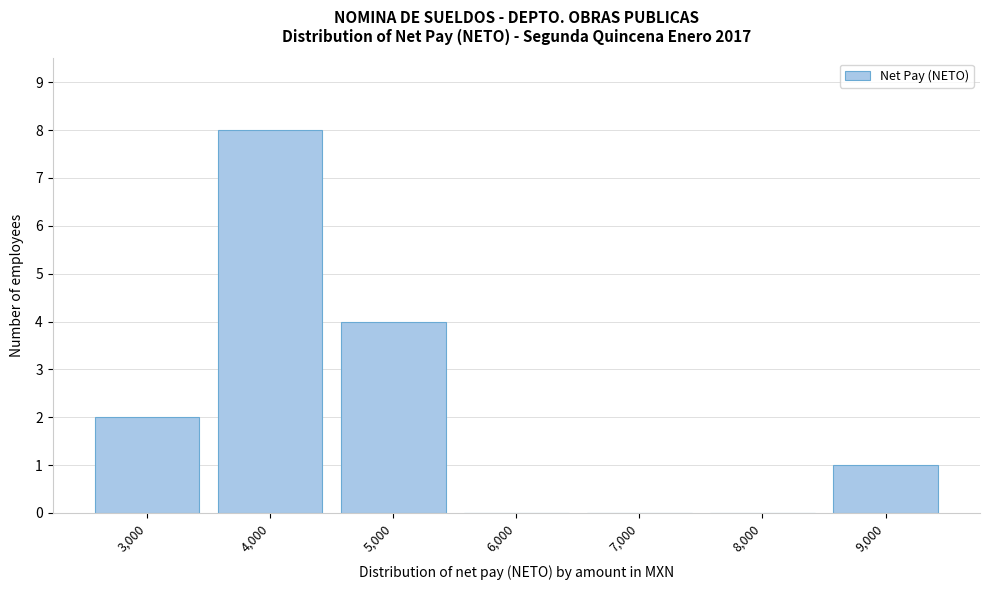

Reading left to right, what are all the values shown in this chart?

3,000=2	4,000=8	5,000=4	6,000=0	7,000=0	8,000=0	9,000=1